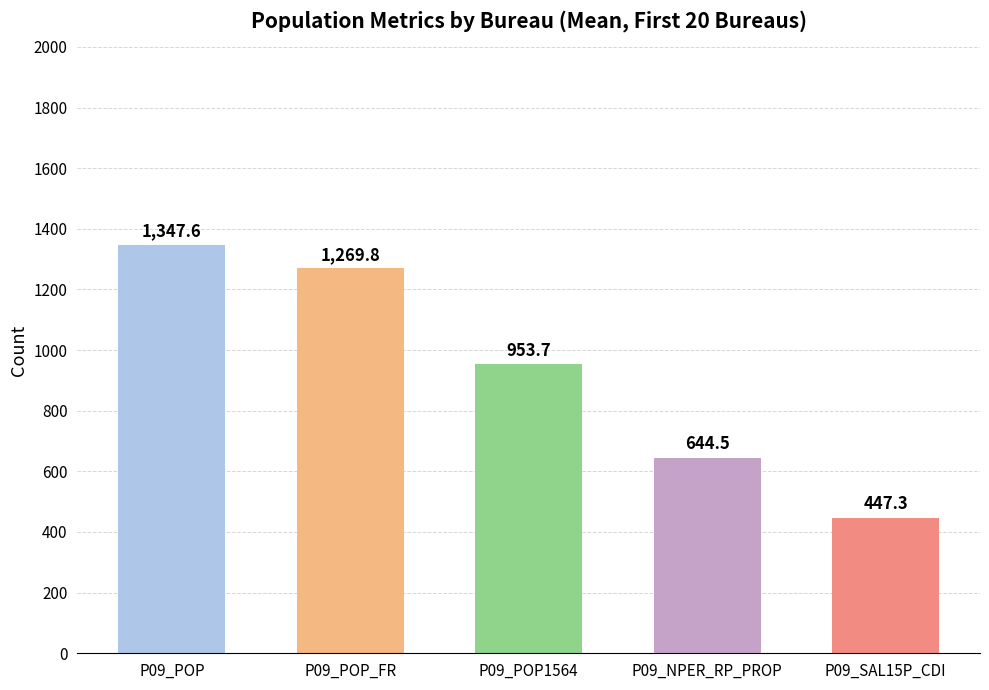

What is the average value of the P09_POP series?

1348